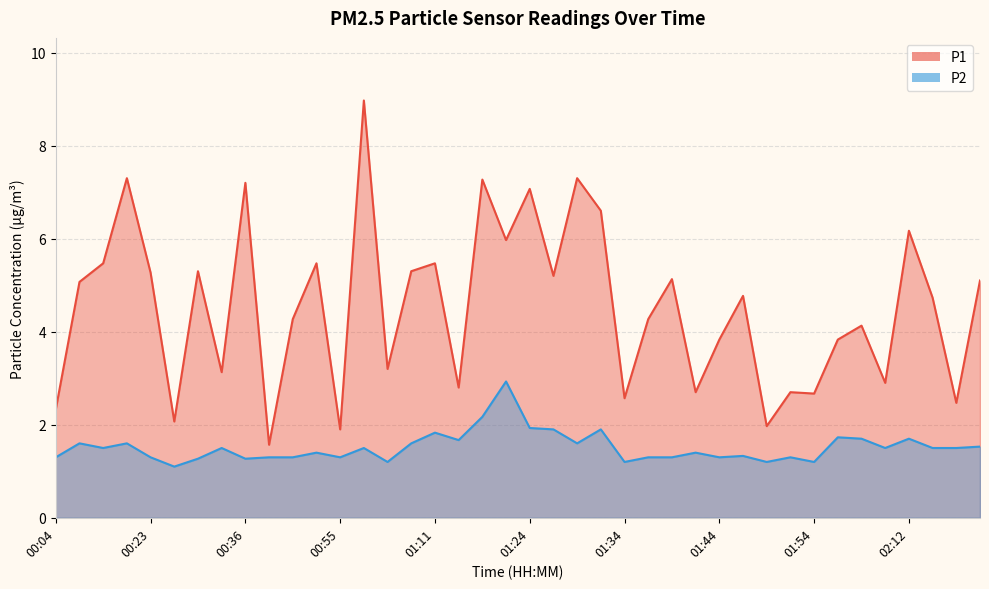

Which series has the largest total across all categories?

P1